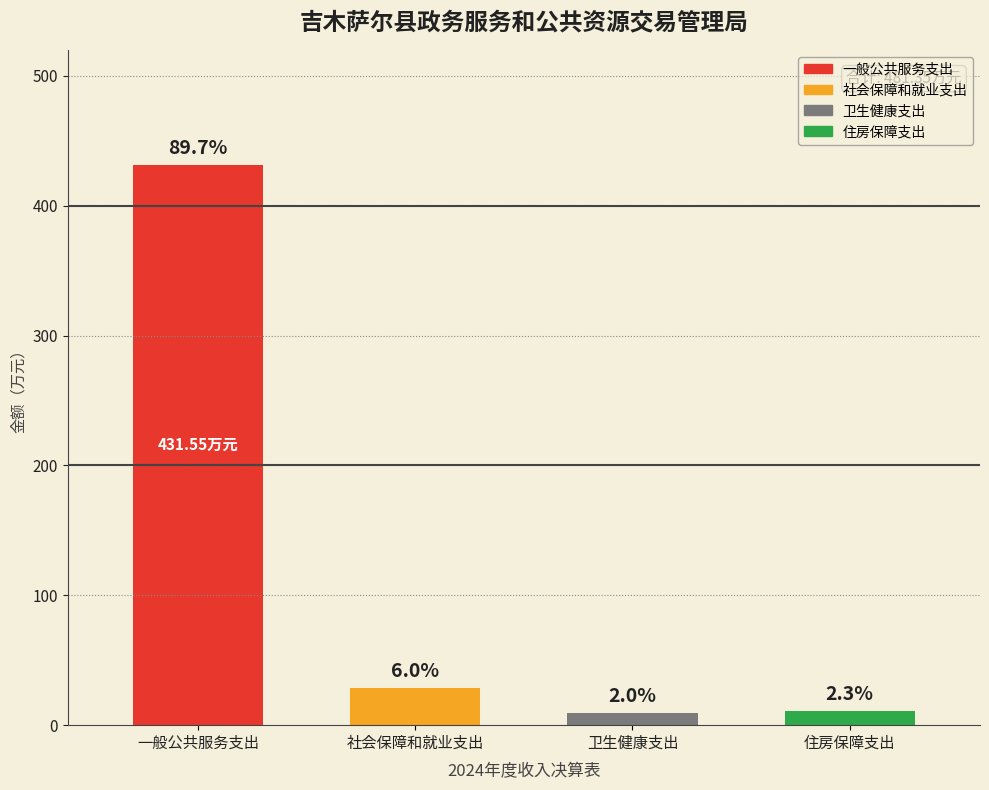

Are the bars horizontal?

No